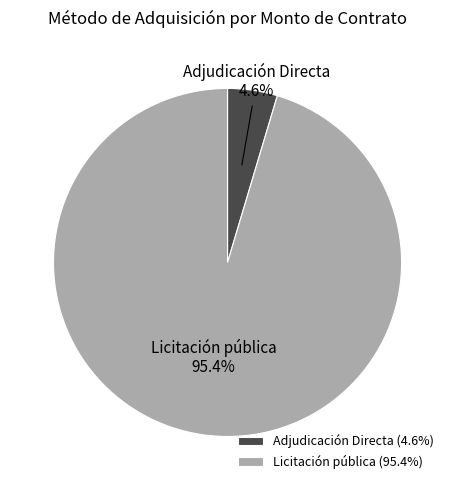

To the nearest percent, what is the average slice percentage?

50%